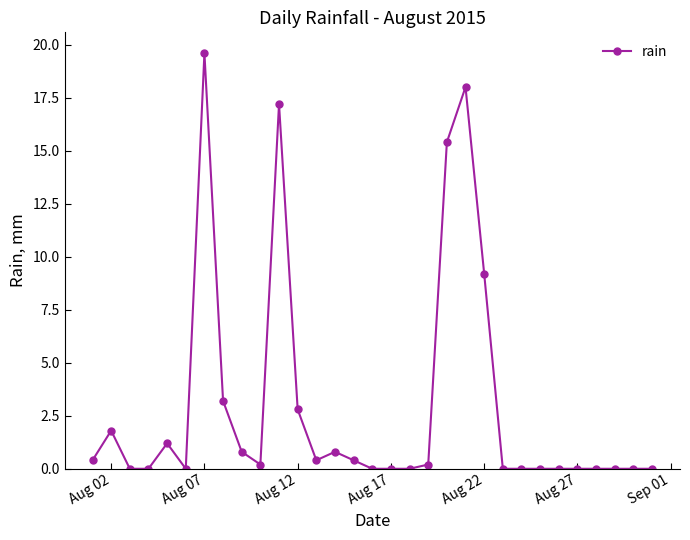

Is this an area chart (filled region under the line)?

No